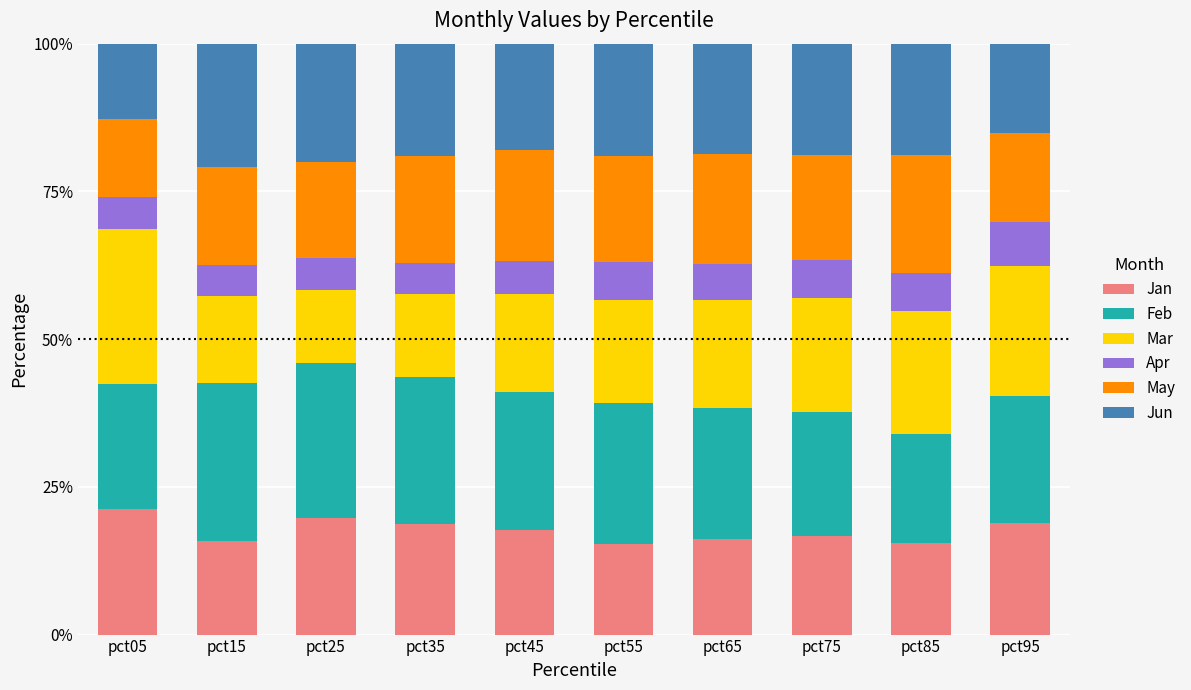

What are all the series names shown in the legend?

Jan, Feb, Mar, Apr, May, Jun